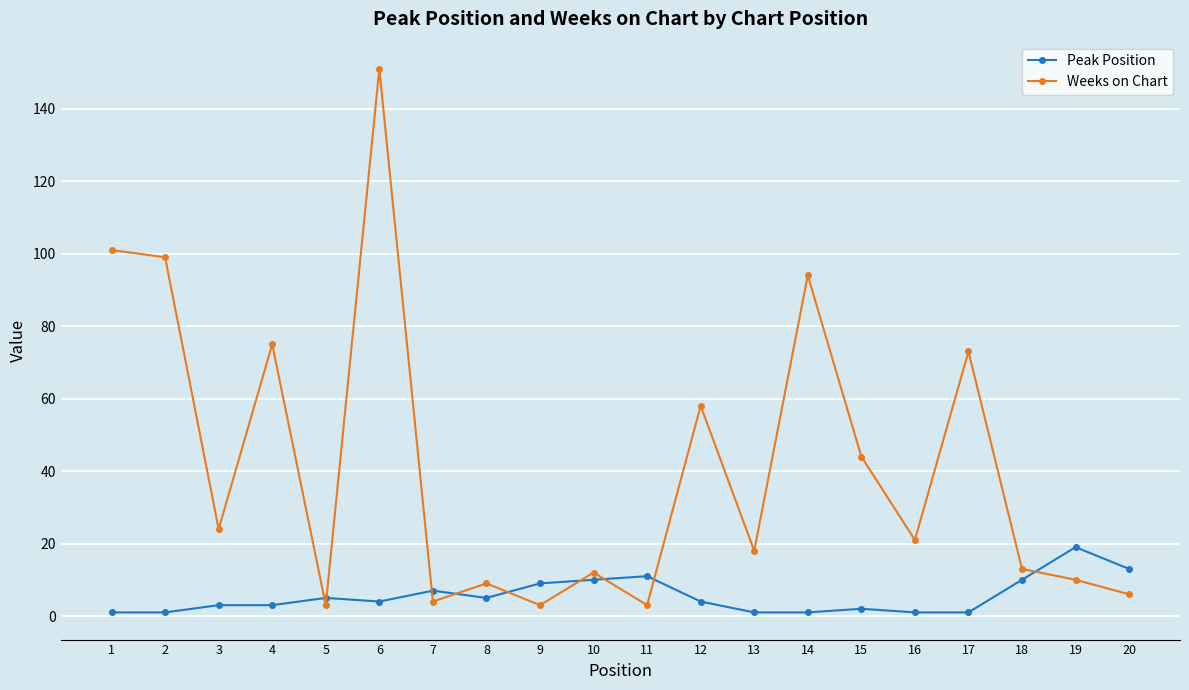

At which label does Weeks on Chart first exceed 21?

1